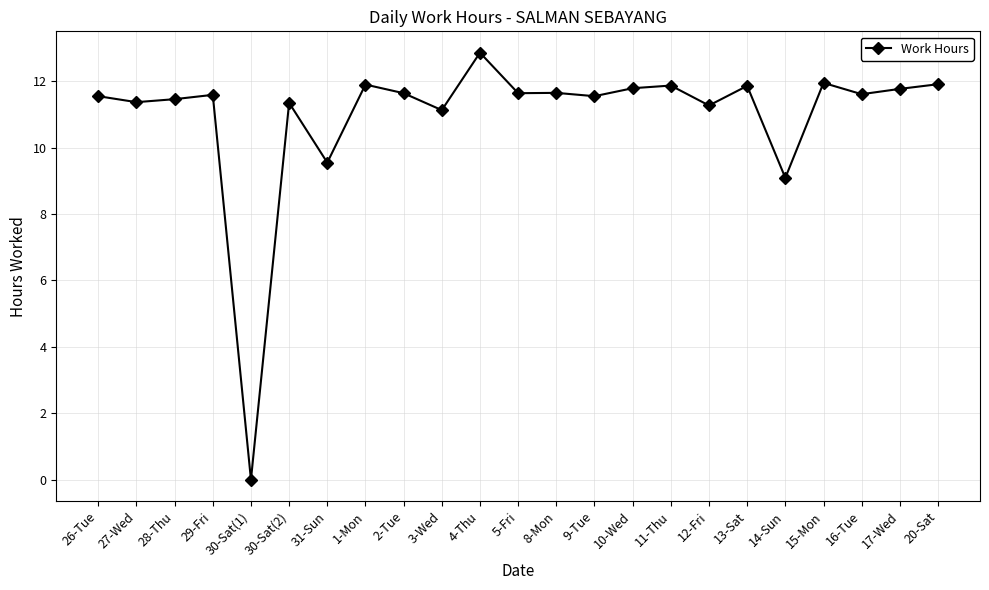

Which label corresponds to the smallest value in the chart?

30-Sat(1)